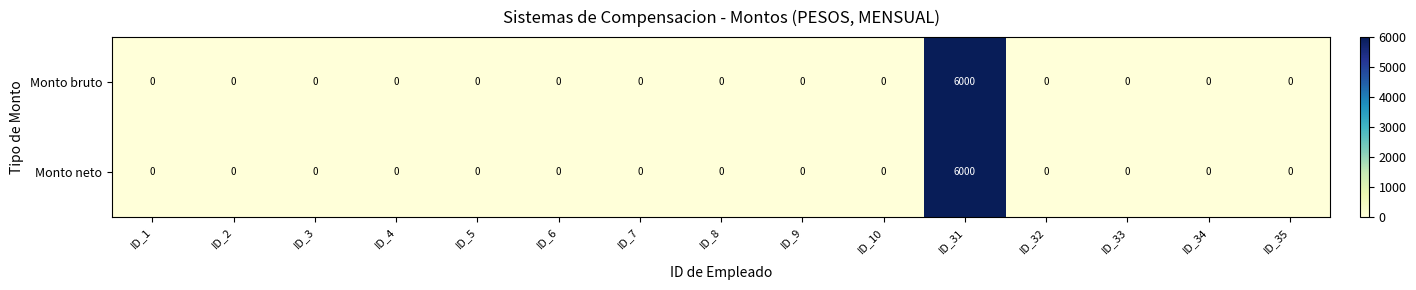

At which category is the sum across all series the highest?

ID_31